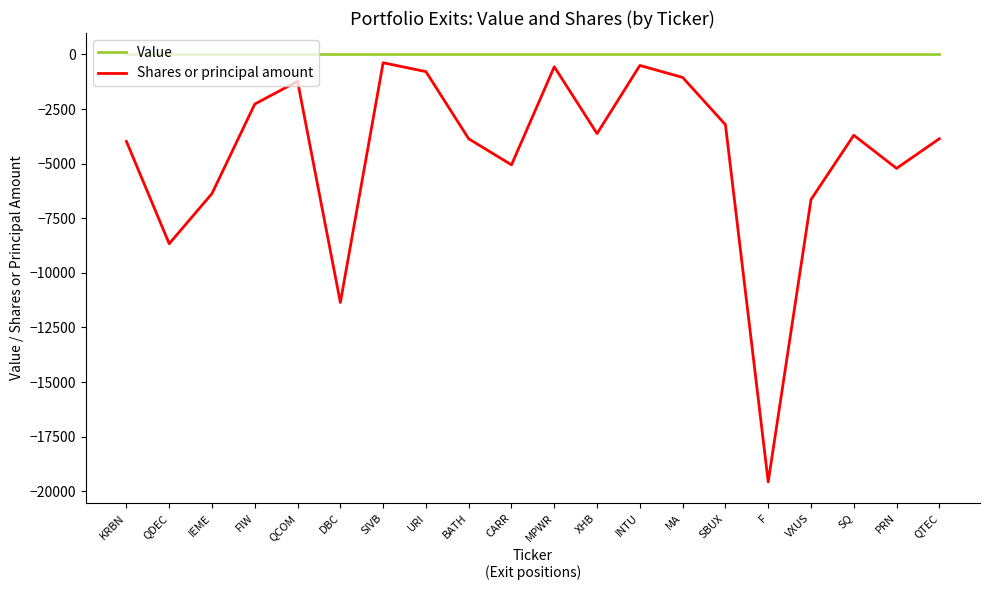

Is it true that Shares or principal amount equals -1973 at IEME?

False